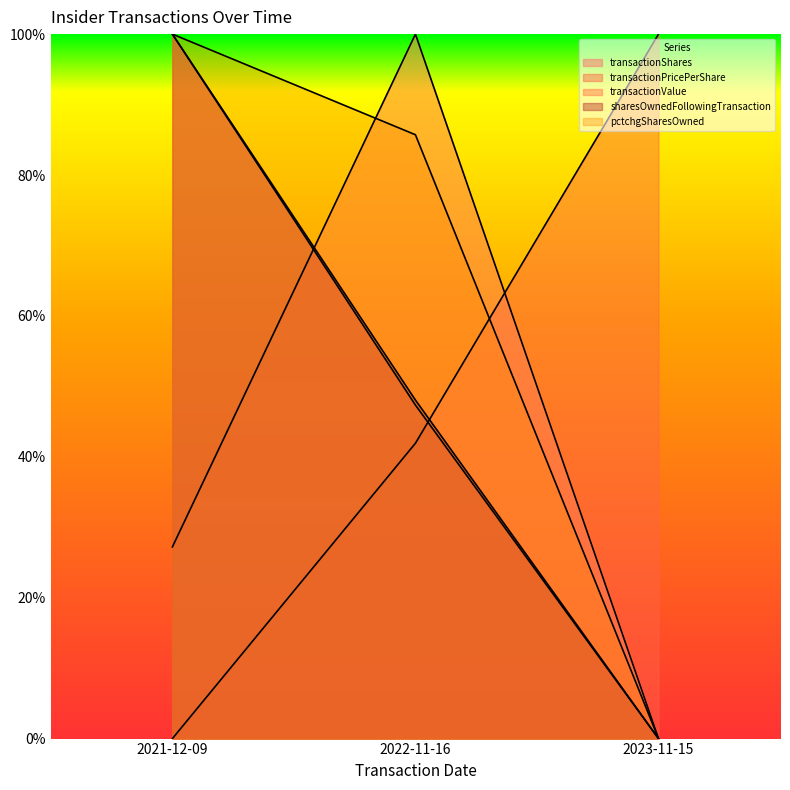

What is the spread (max minus min) of values at 2022-11-16?

0.6